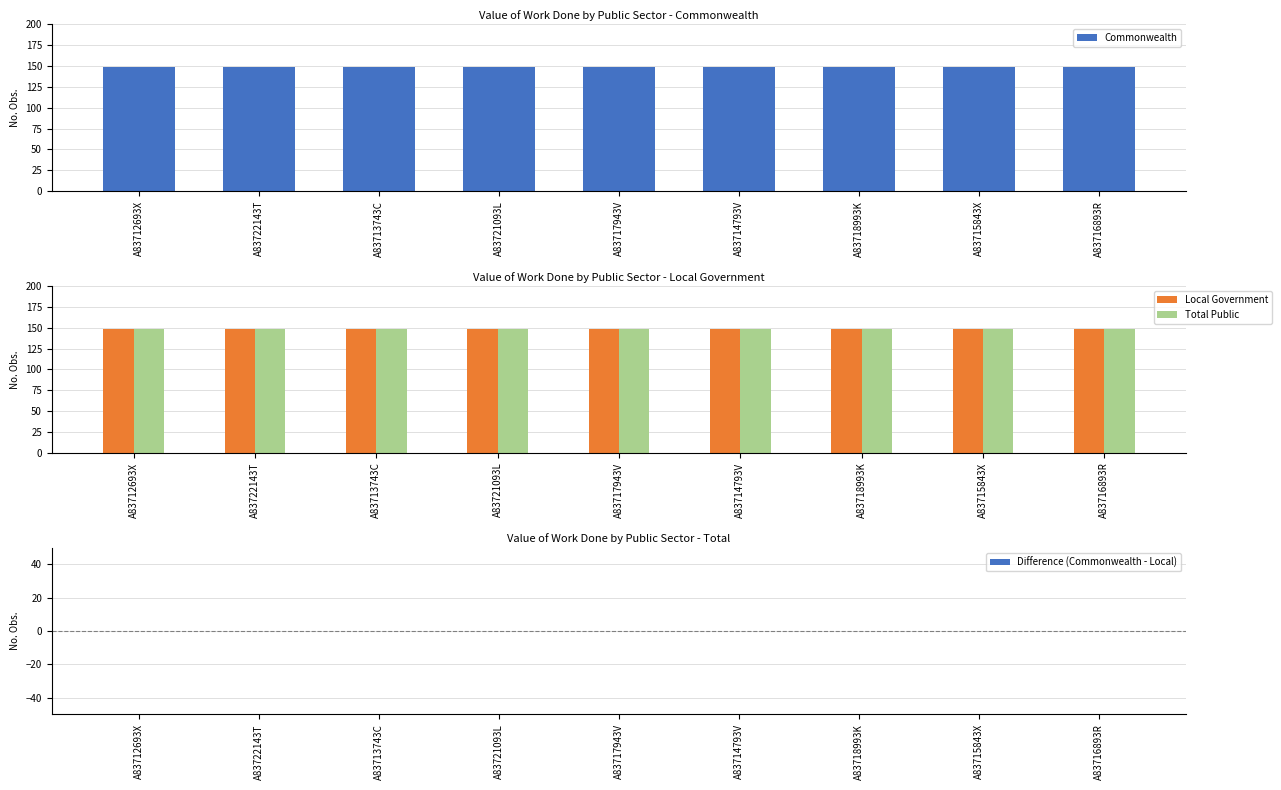

Which series changed the most between A83718993K and A83716893R?

Commonwealth